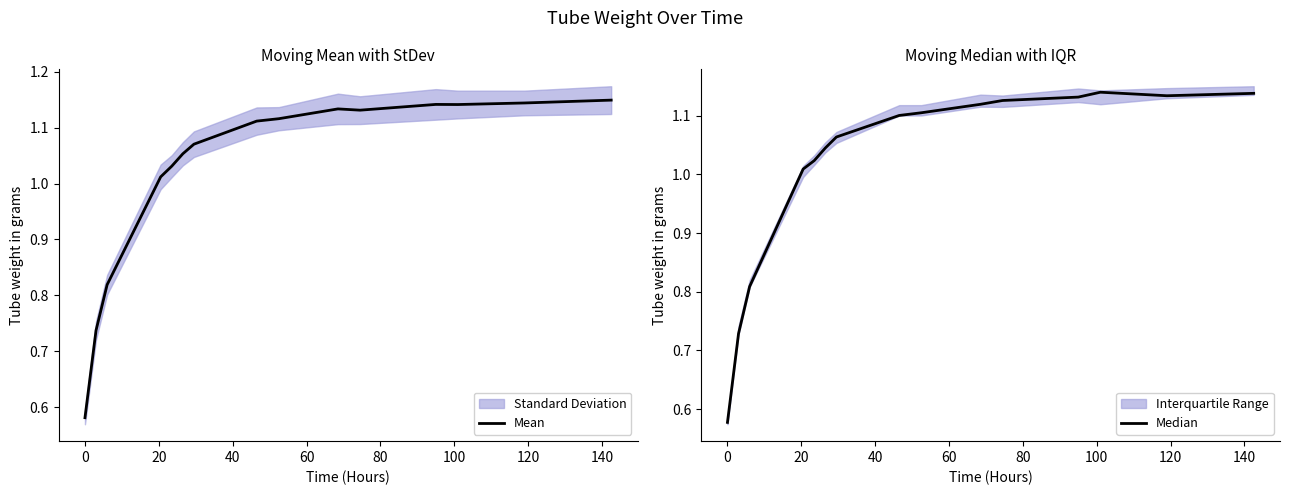

What is the maximum value shown in the chart?

1.1